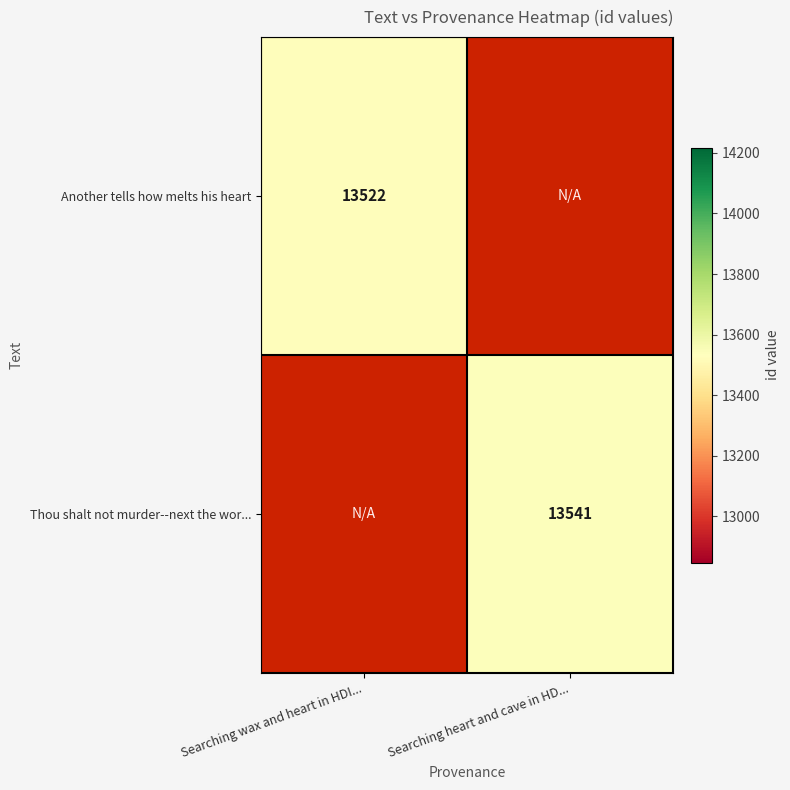

Is the value of Thou shalt not murder--next the wor... at Searching heart and cave in HD... greater than the value of Another tells how melts his heart at Searching wax and heart in HDI...?

Yes